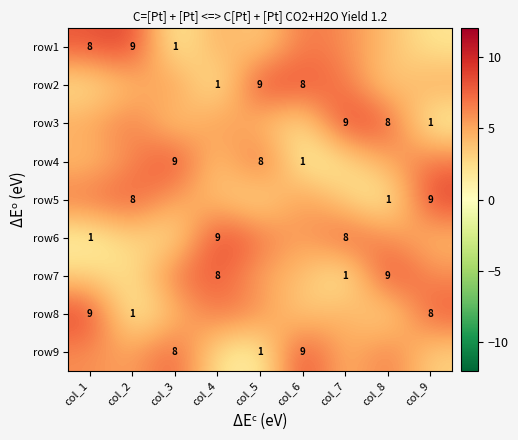

True or false: row5 has a value of 9 at col_9.

True